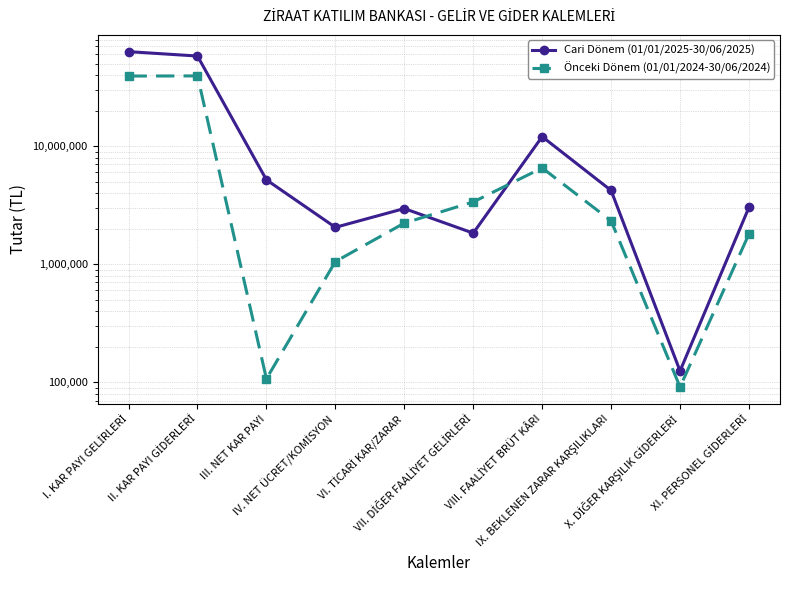

Is this an area chart (filled region under the line)?

No